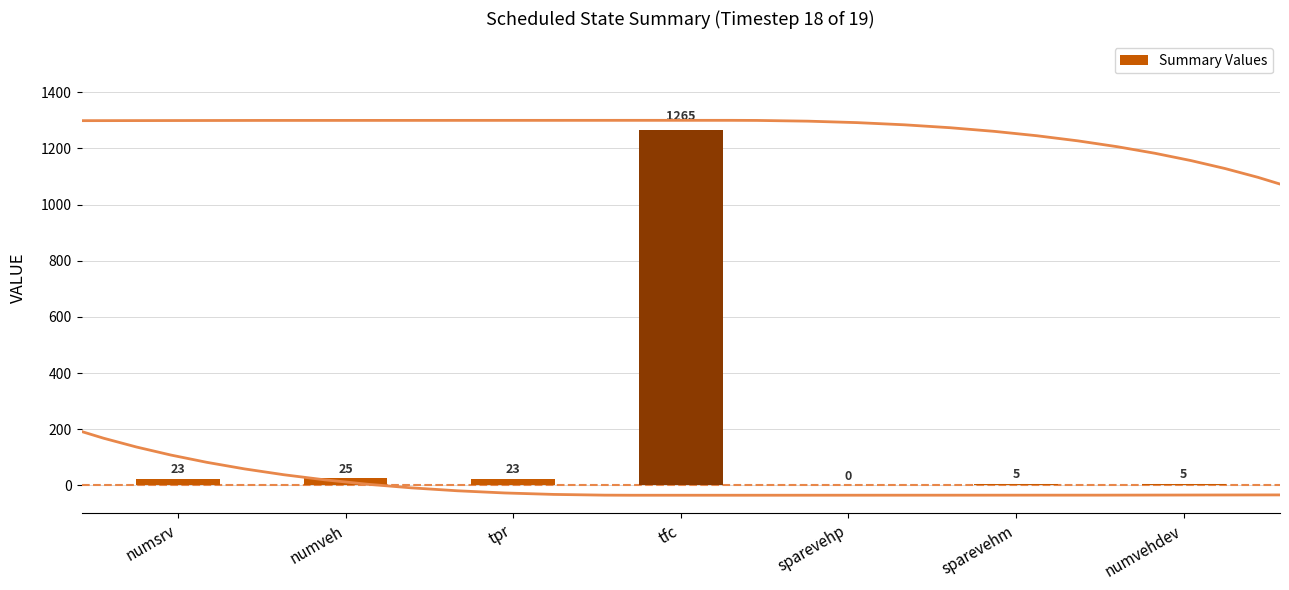

What is the change in value from sparevehp to sparevehm?

+5